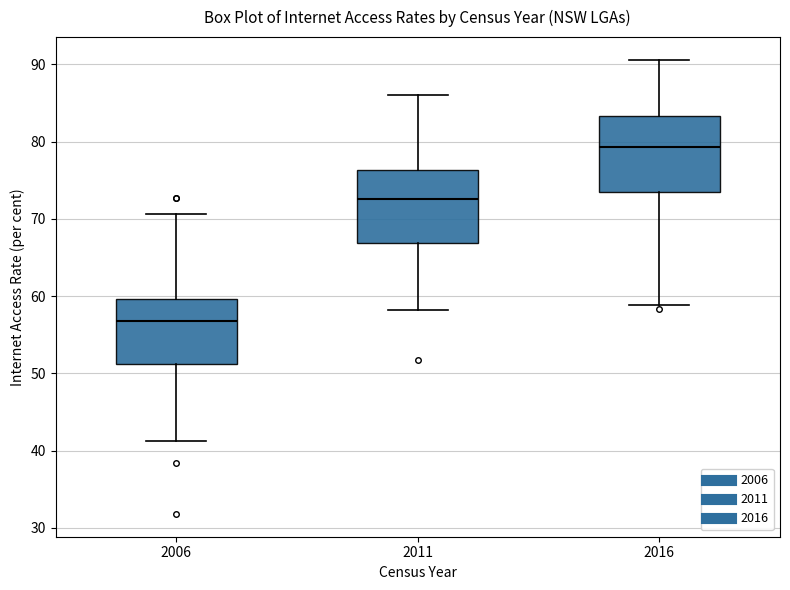

Which box's median line is the lowest?

2006